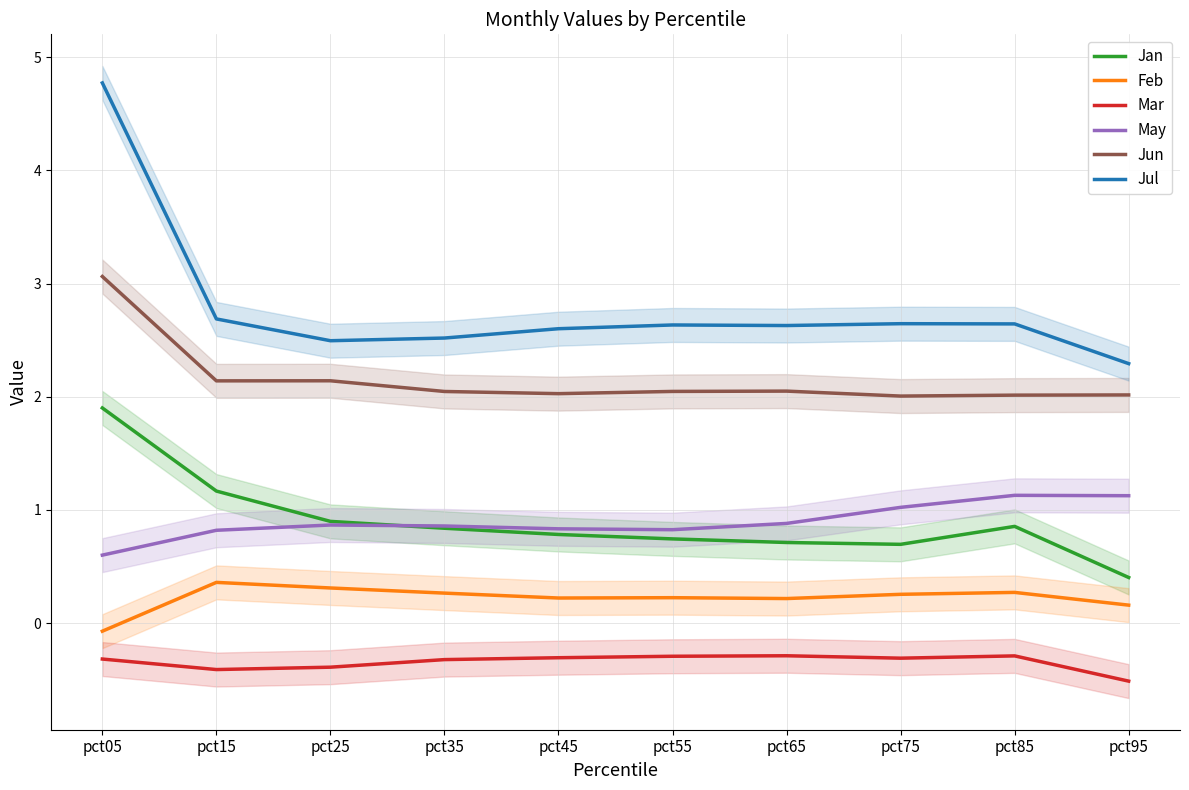

Is the value of Jul at pct15 greater than the value of Feb at pct95?

Yes